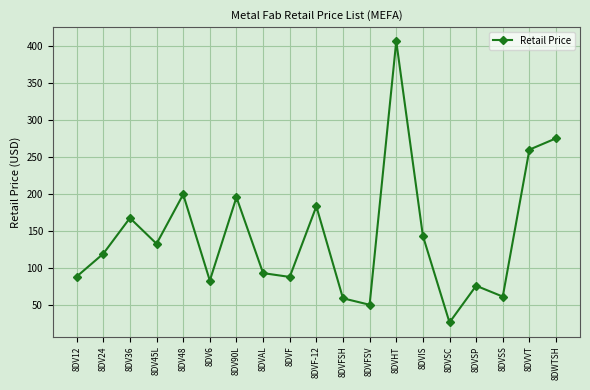

Where is the first local minimum?

8DV45L